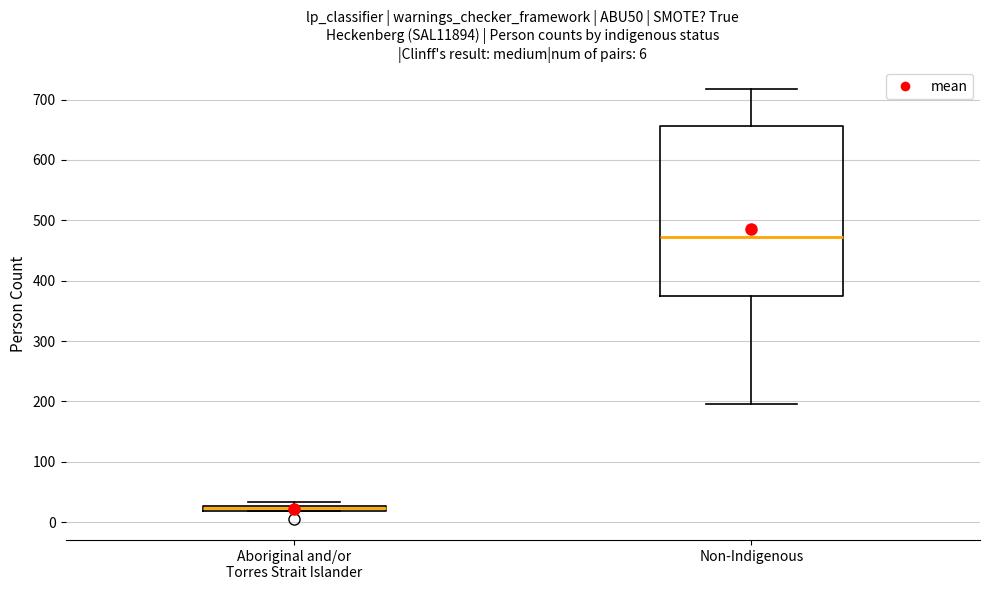

Comparing the boxes themselves (not the whiskers), which one is the tallest?

Non-Indigenous